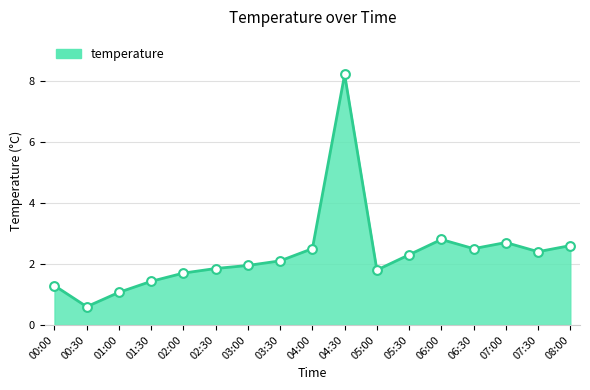

Between 05:30 and 01:00, which is larger?

05:30